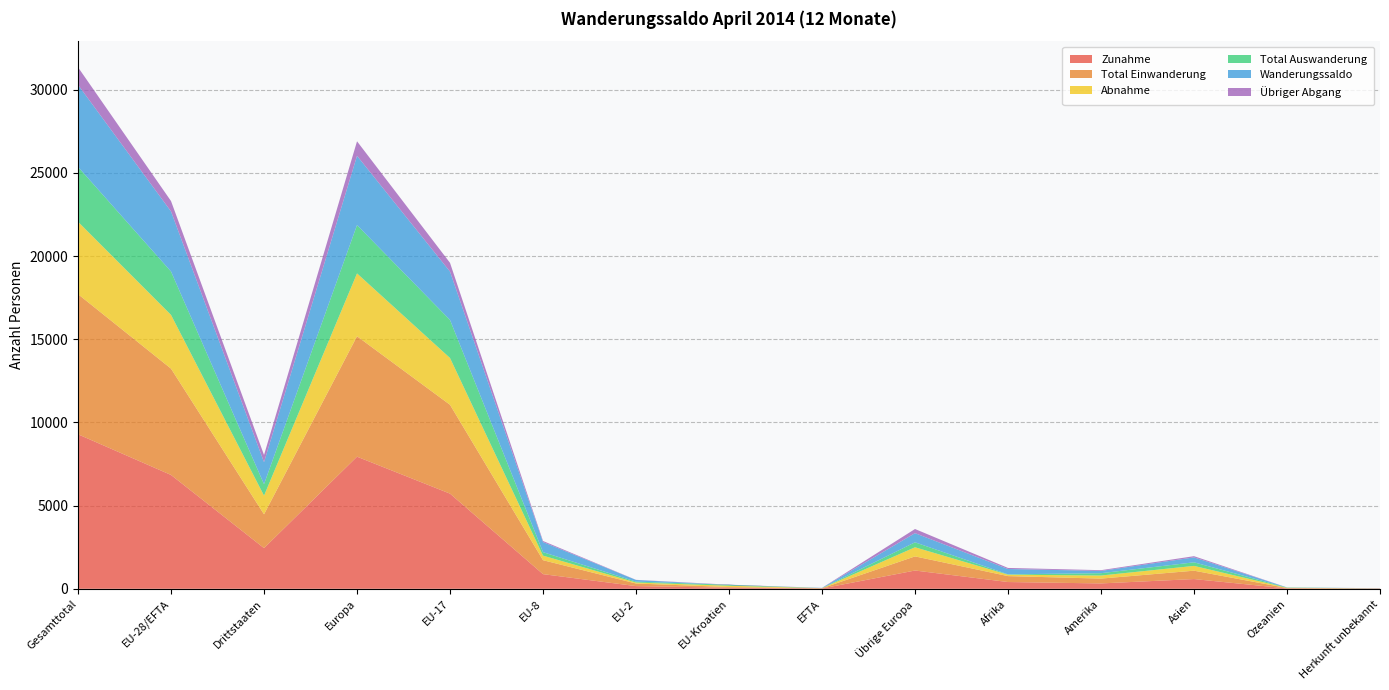

Reading left to right, extract all data points from this chart.

Zunahme: 9286	6842	2444	7940	5719	880	161	64	18	1098	406	322	584	23	11
Total Einwanderung: 8422	6390	2032	7239	5340	838	156	41	15	849	356	290	504	22	11
Abnahme: 4353	3230	1123	3778	2813	275	60	78	4	548	85	185	288	15	2
Total Auswanderung: 3297	2607	690	2905	2286	209	53	57	2	298	21	140	215	15	1
Wanderungssaldo: 4933	3612	1321	4162	2906	605	101	-14	14	550	321	137	296	8	9
Übriger Abgang: 1056	623	433	873	527	66	7	21	2	250	64	45	73	0	1